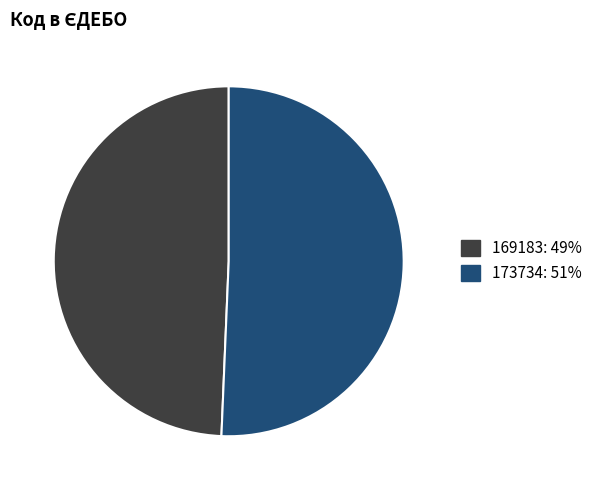

What is the ratio of the value at 173734 to the value at 169183?

1.0